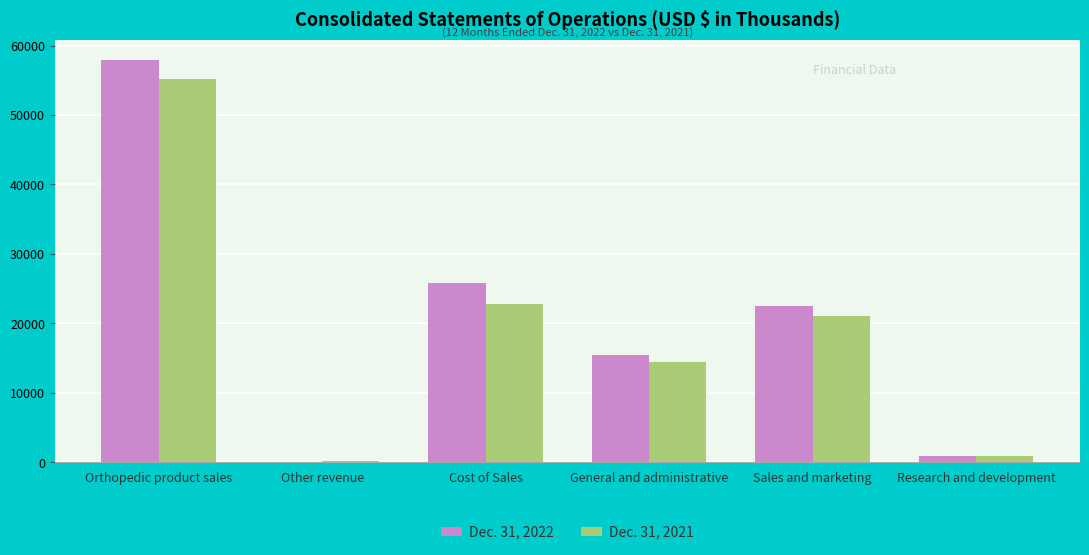

What is the total value across all series at Orthopedic product sales?

113104